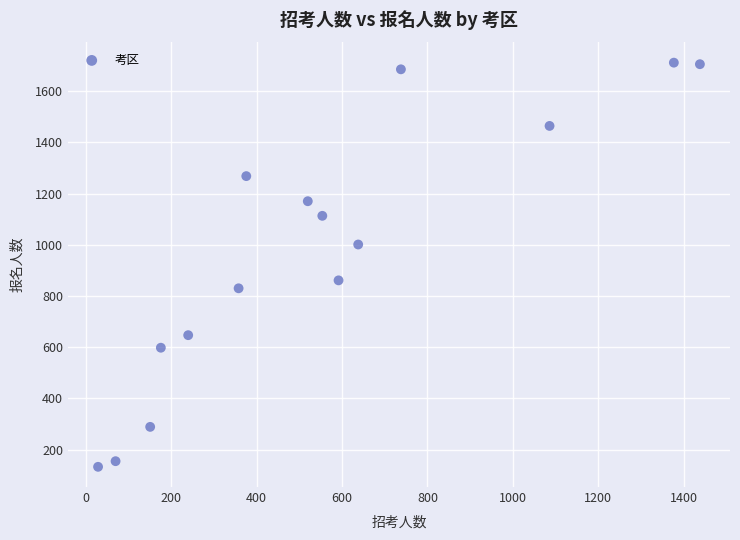

What Y value in the scatter plot is closest to 922?

861